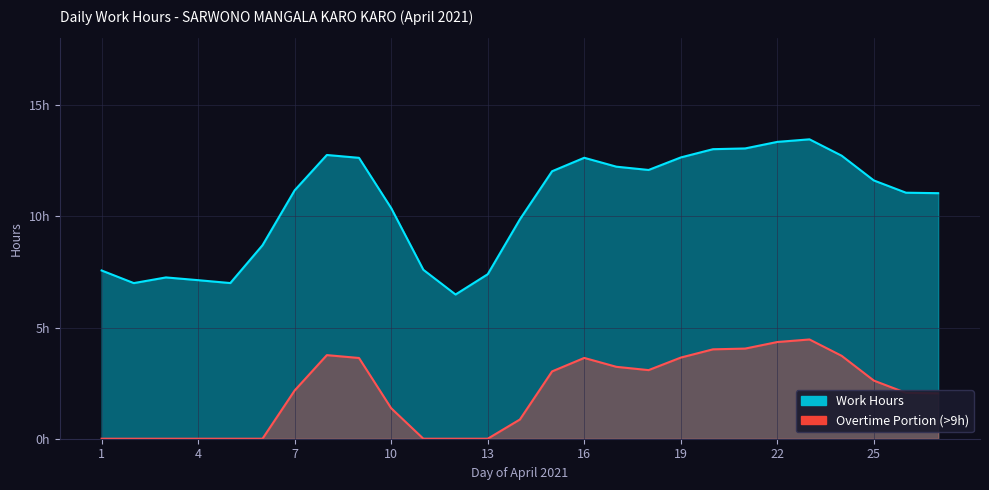

The chart shows a value of 9.3 at 2. True or false?

False